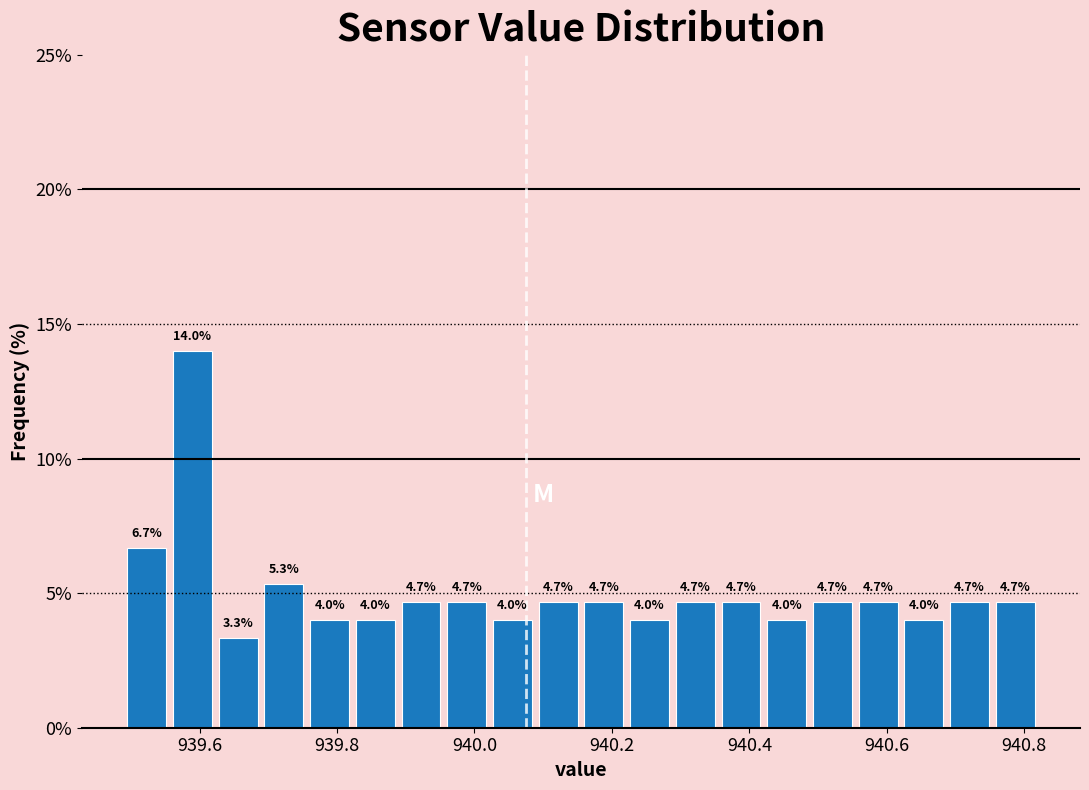

Read against the x-axis, roughly where is the centre of the tallest bar?

939.58